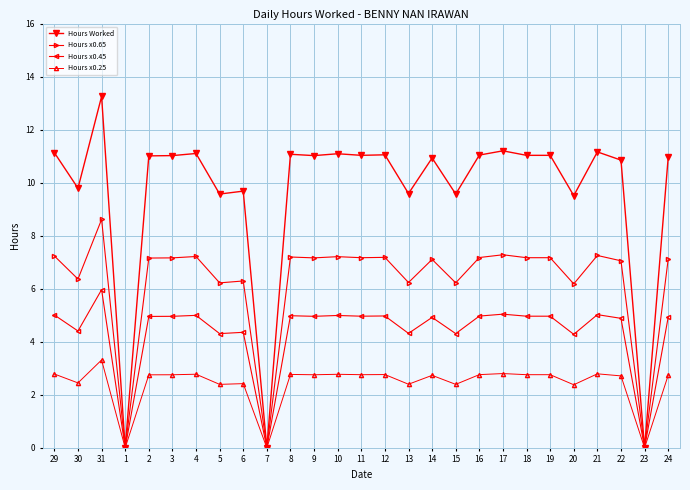

At how many categories does at least one series exceed 5?

24